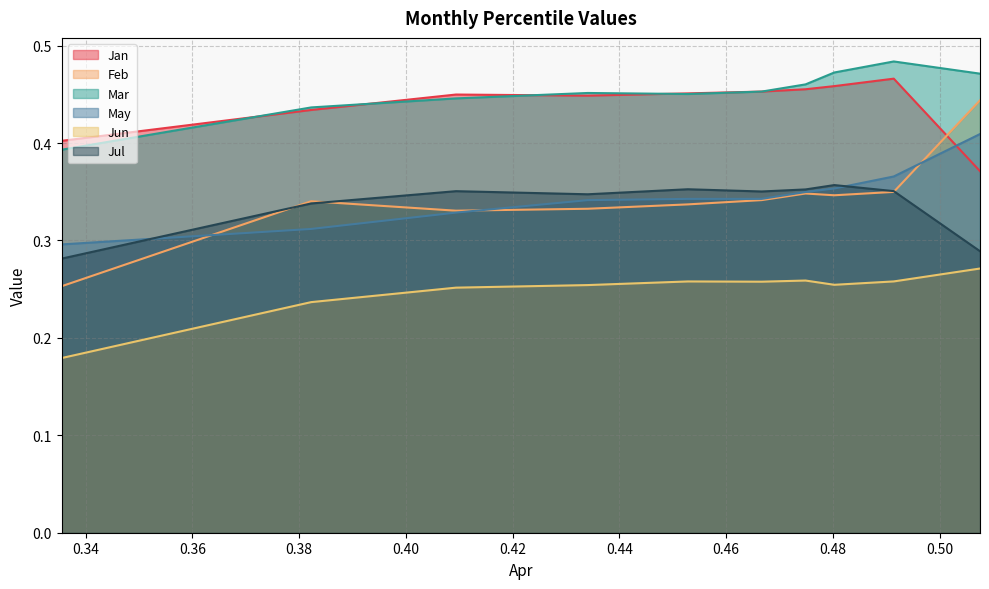

Count the Feb values in the range 0 to 1.

10